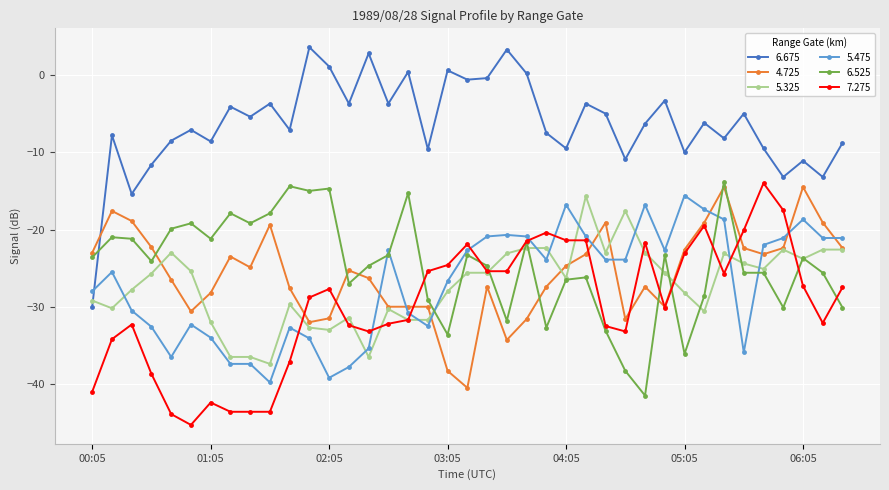

True or false: 5.325 has more than 1 interior local peaks.

True